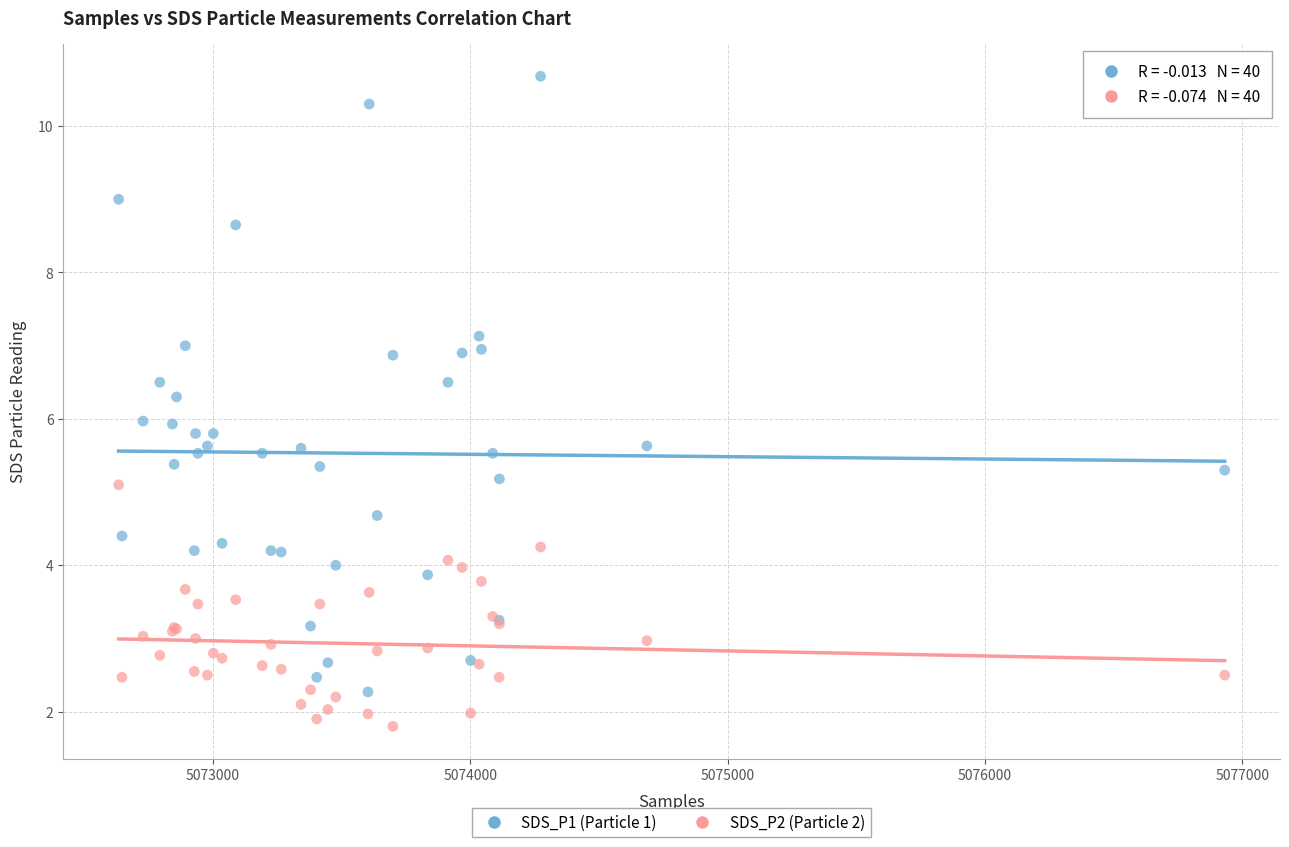

Which series has the widest spread of Y values?

SDS_P1 (Particle 1)